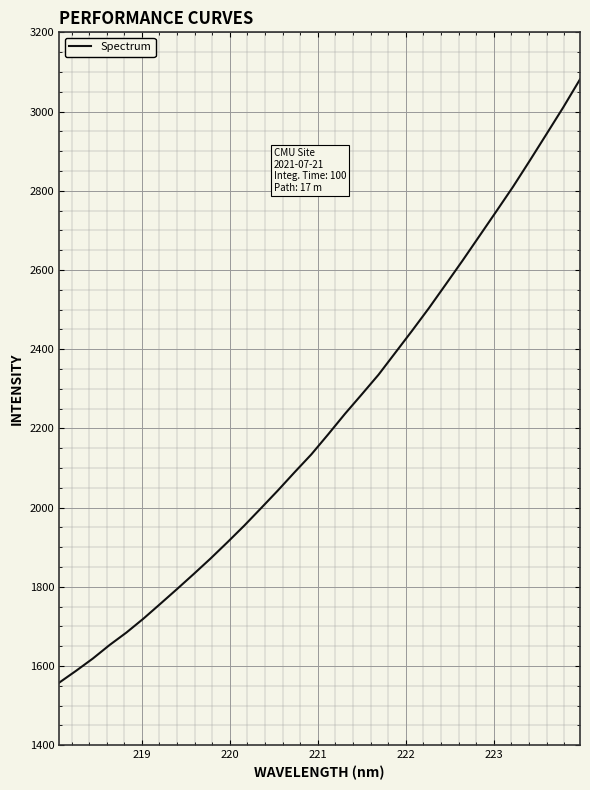

What is the average value?

2216.5